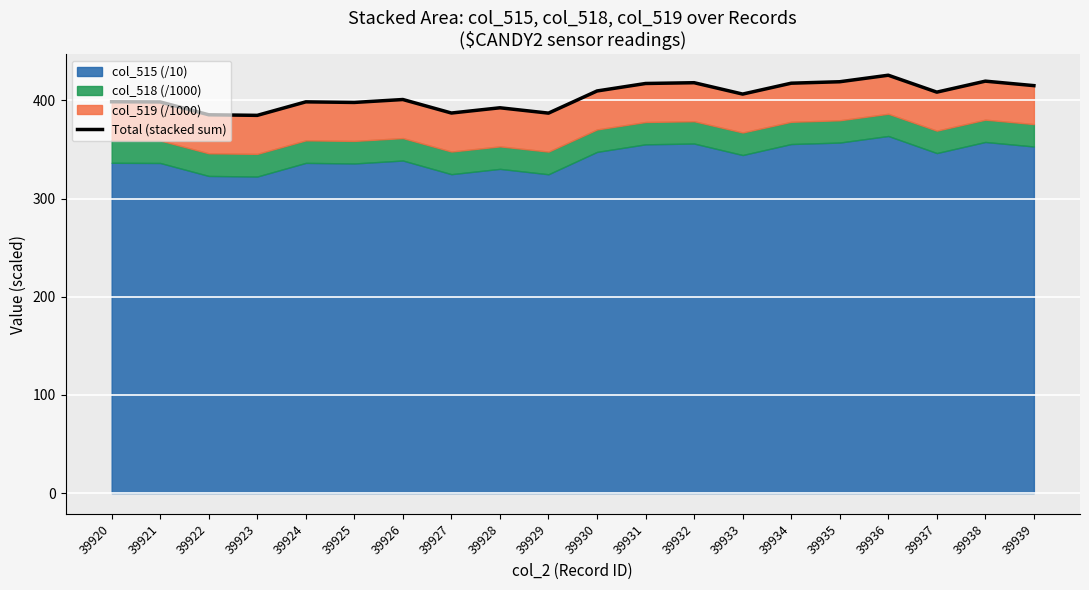

How many values are below 406?

10